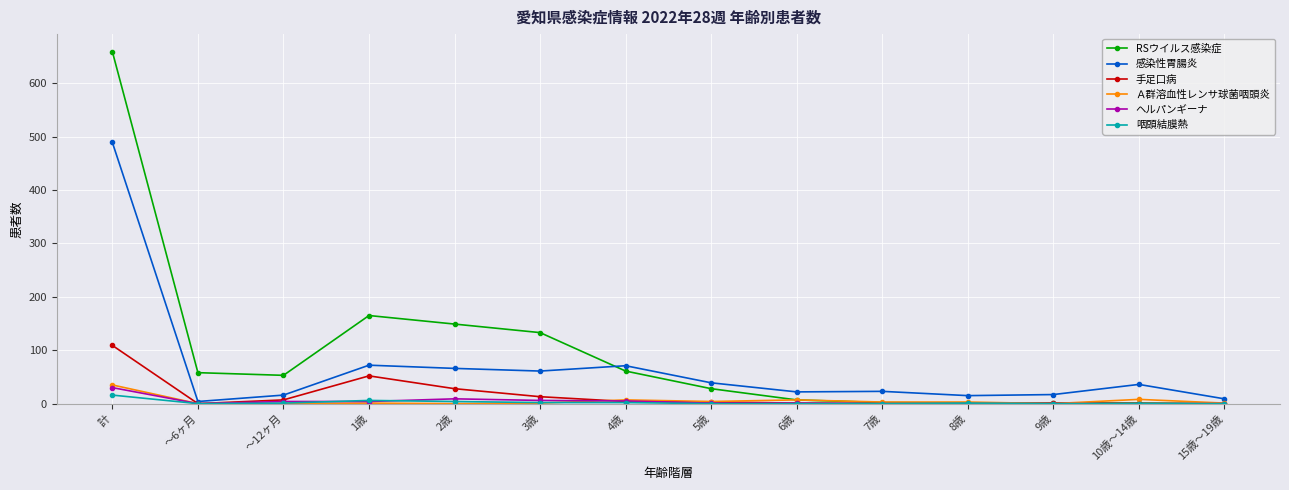

What position from the right is 4歳?

8